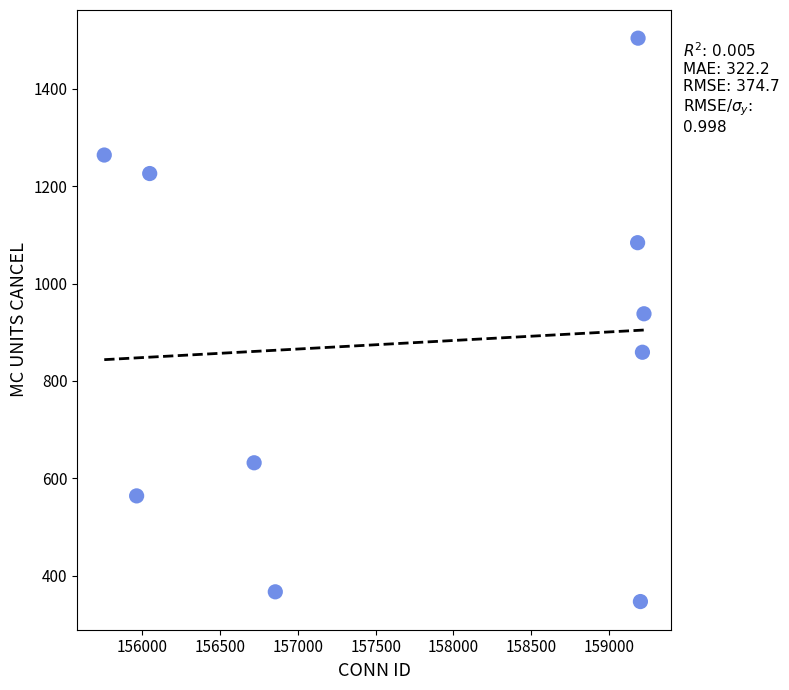

What Y value in the scatter plot is closest to 925?

938